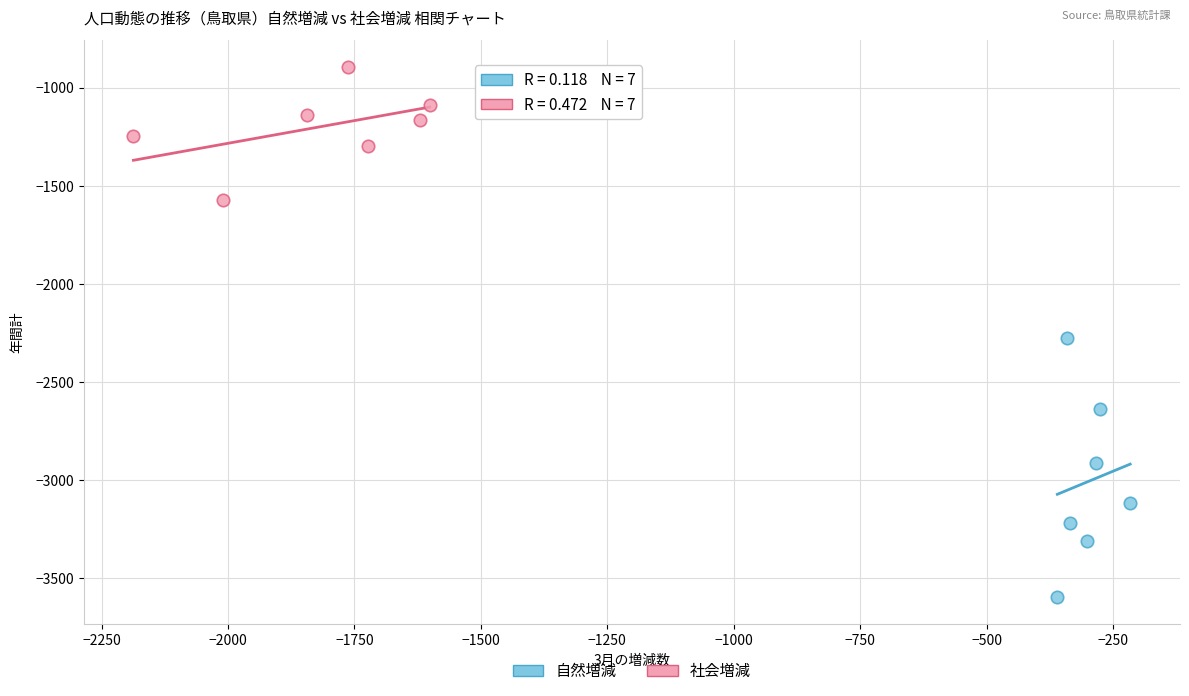

Which series contains the highest Y value?

社会増減